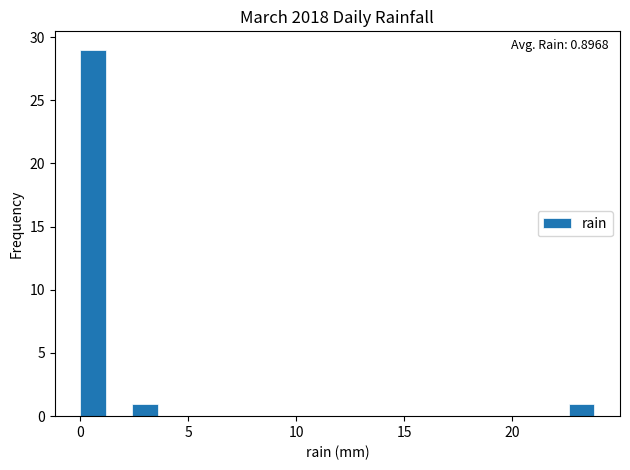

Read against the x-axis, roughly where is the centre of the tallest bar?

0.5